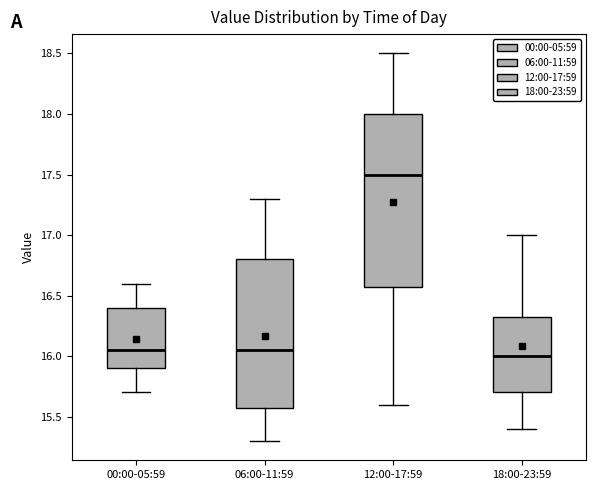

Which box is the tallest, from its lower edge to its upper edge?

12:00-17:59